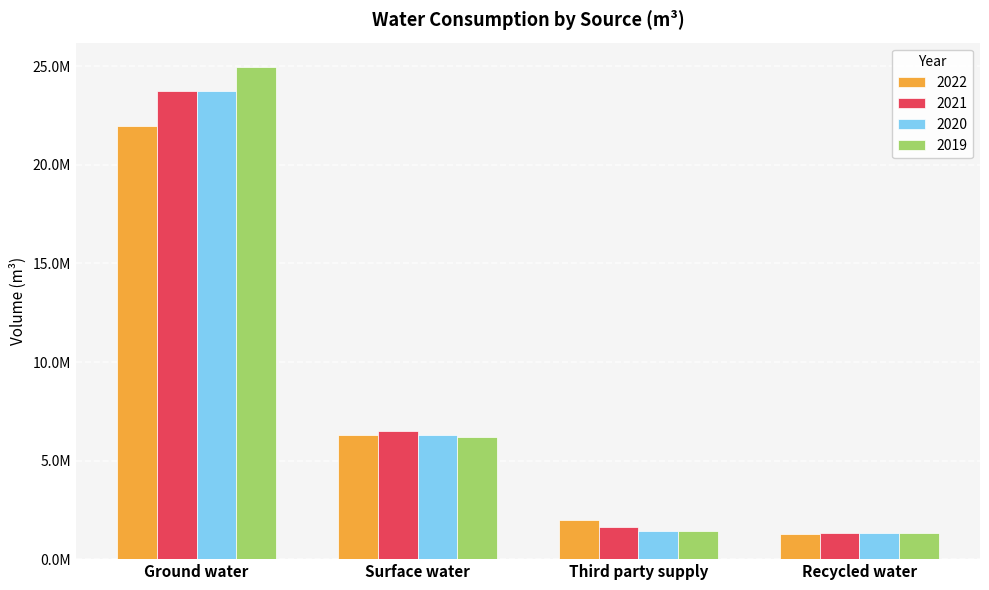

What are all the series names shown in the legend?

2022, 2021, 2020, 2019